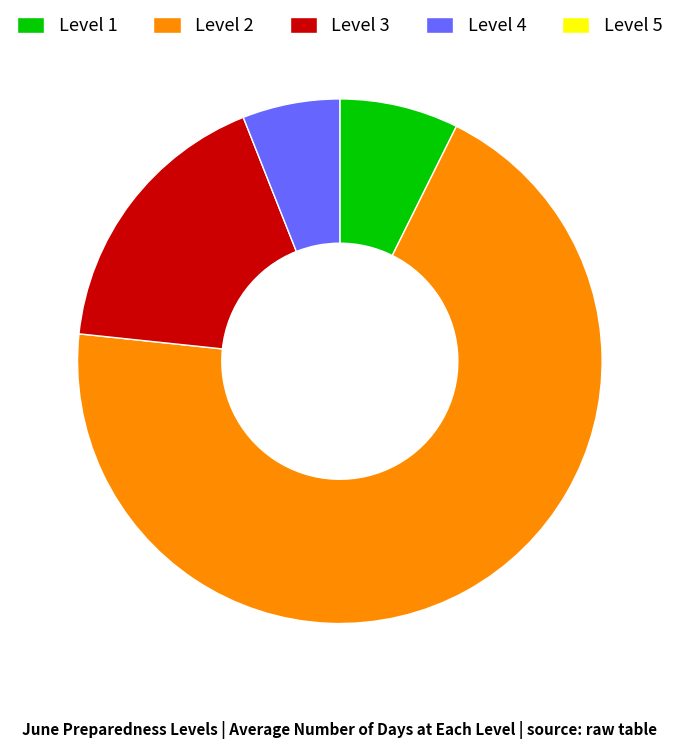

Does any single category account for the majority?

Yes